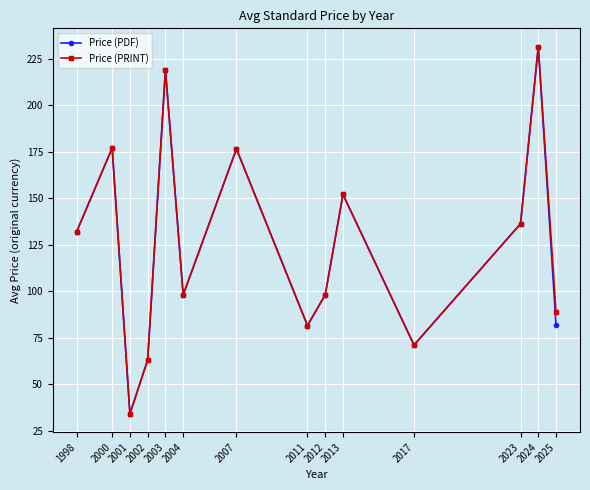

What is the difference between the highest and lowest values at 2025?

7.0